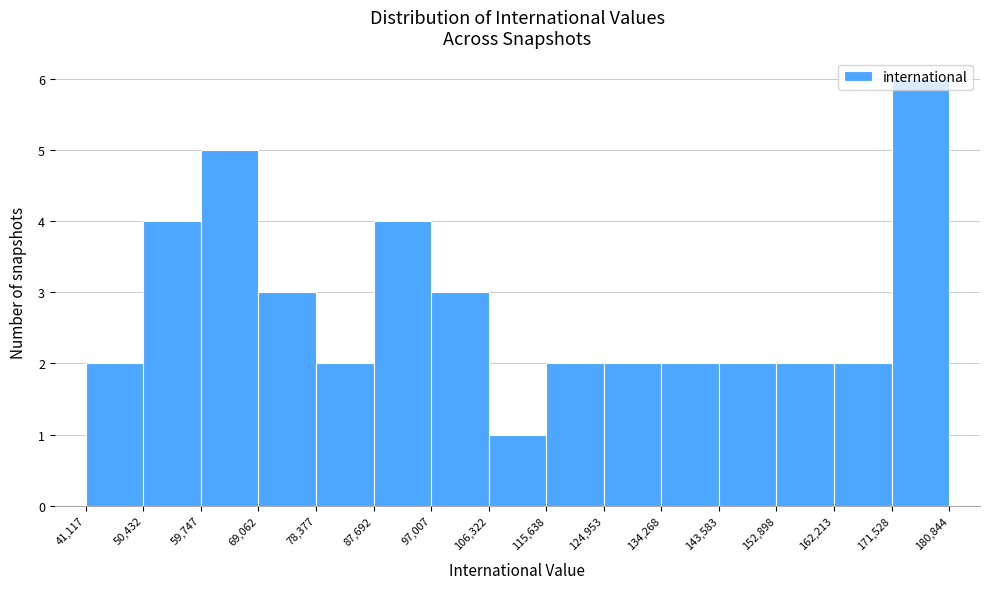

Reading left to right, list every bar in this chart as the range it spans on the x-axis followed by its height. The values are not printed on the chart, so give them approximately, as read against the axis.

41,117 to 50,432: 2
50,432 to 59,747: 4
59,747 to 69,062: 5
69,062 to 78,377: 3
78,377 to 87,692: 2
87,692 to 97,007: 4
97,007 to 106,322: 3
106,322 to 115,638: 1
115,638 to 124,953: 2
124,953 to 134,268: 2
134,268 to 143,583: 2
143,583 to 152,898: 2
152,898 to 162,213: 2
162,213 to 171,528: 2
171,528 to 180,844: 6